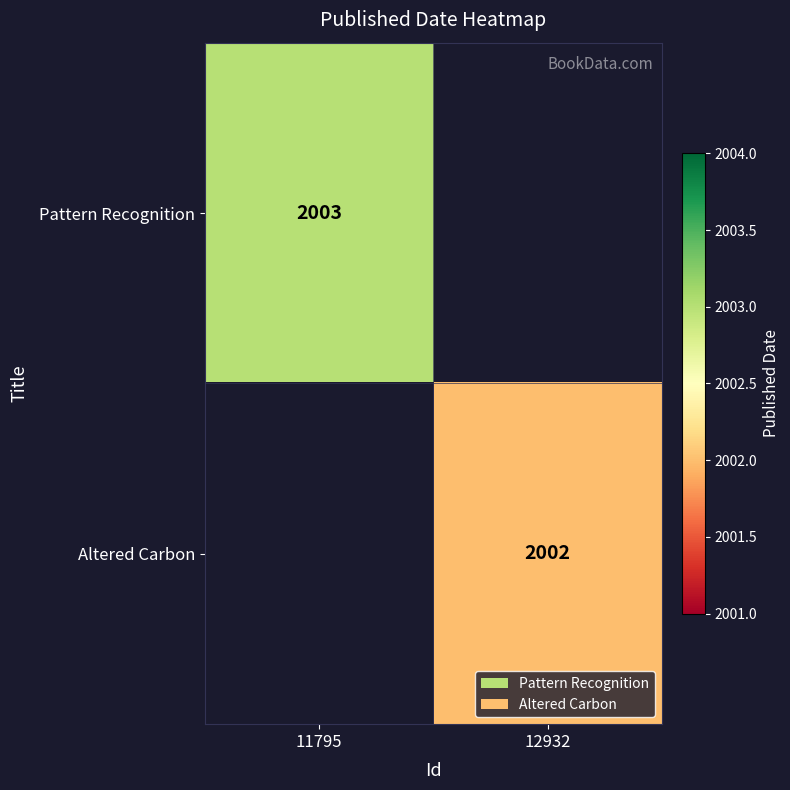

True or false: Altered Carbon has a value of 2002 at 12932.

True